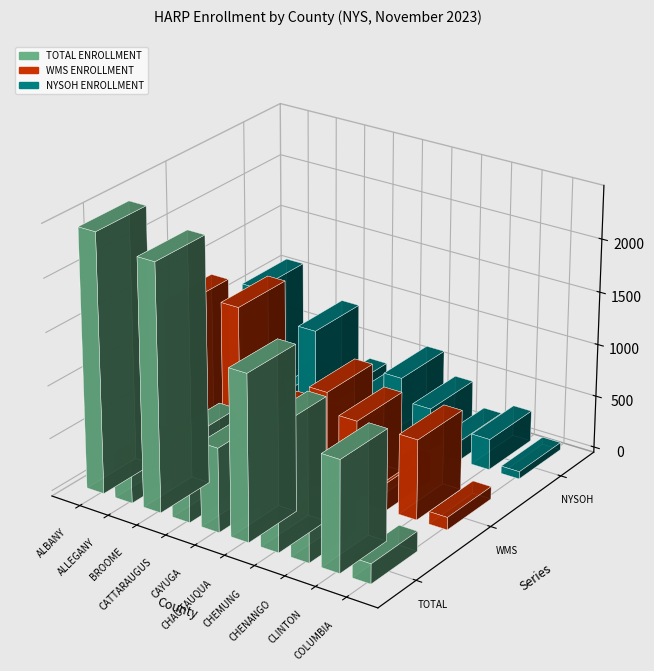

The value of NYSOH ENROLLMENT at CHAUTAUQUA is 323. True or false?

False